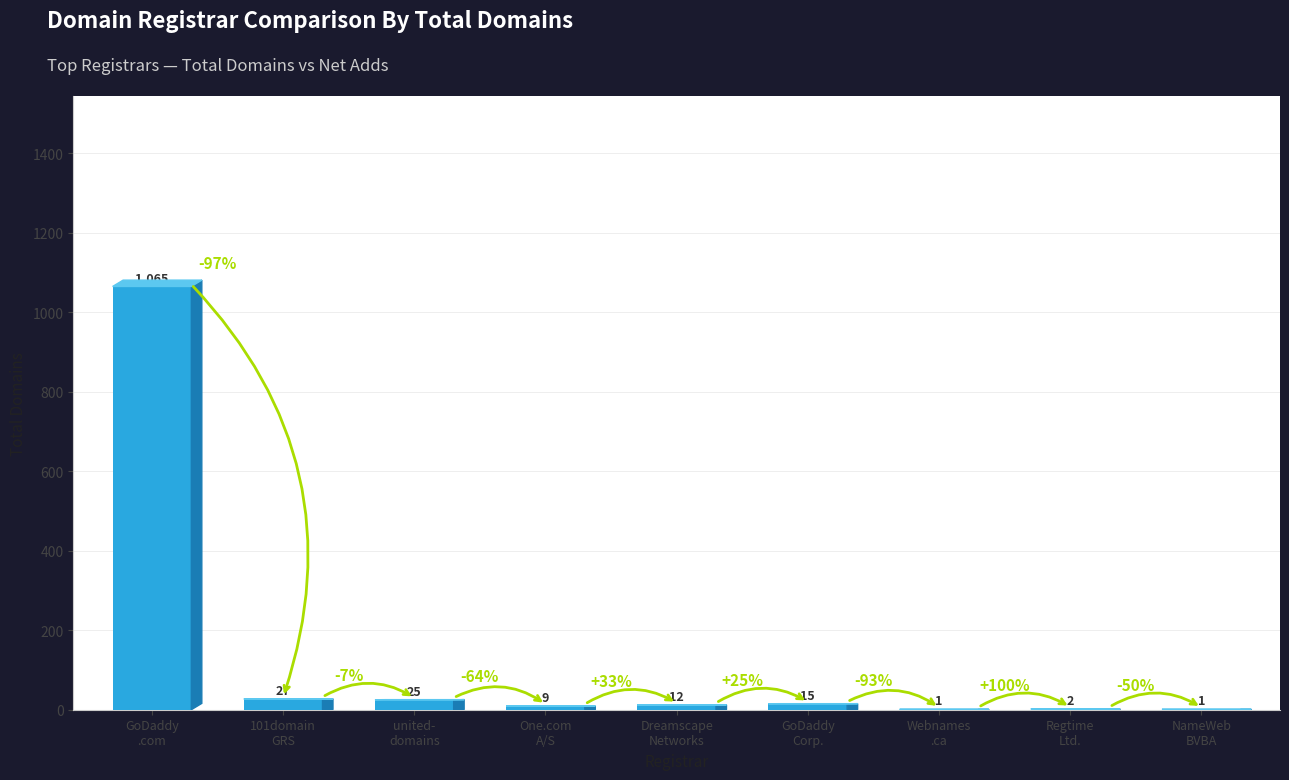

What is the sum of all values?

1157